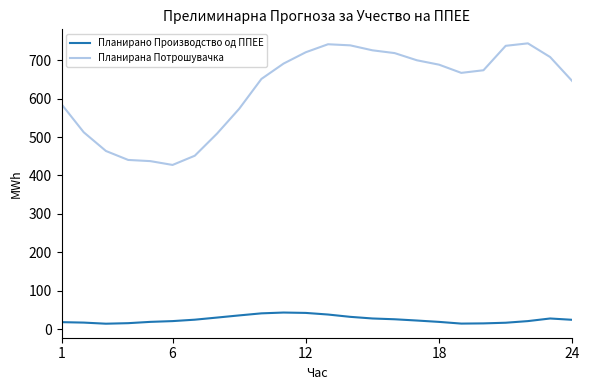

Rank the series by their maximum value, from lowest to highest.

Планирано Производство од ППЕЕ, Планирана Потрошувачка